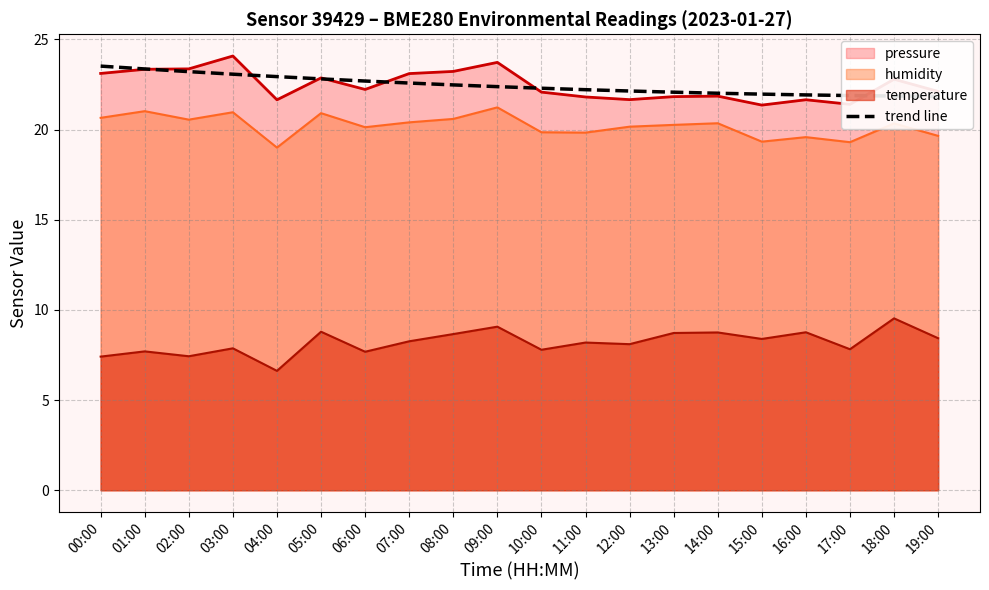

What is the sum of the values at 14:00 and 13:00?

44.1